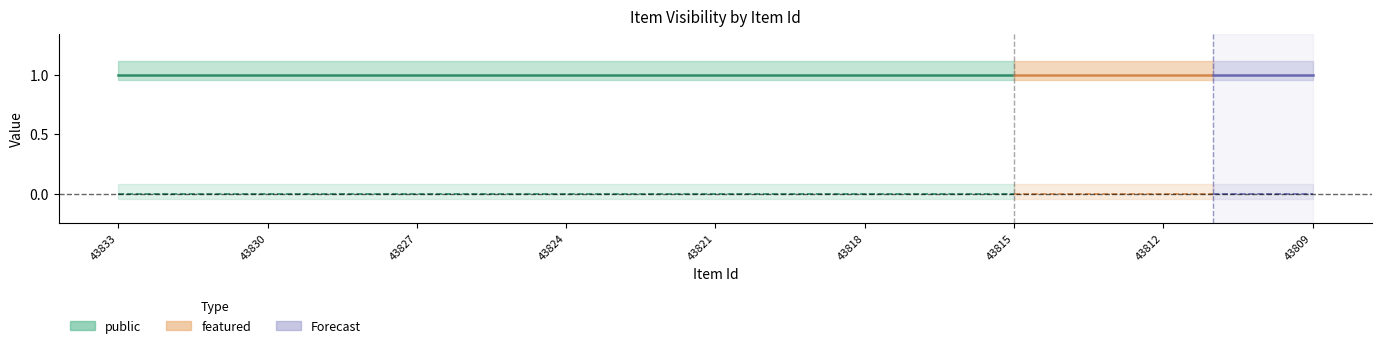

What is the maximum value for public?

1